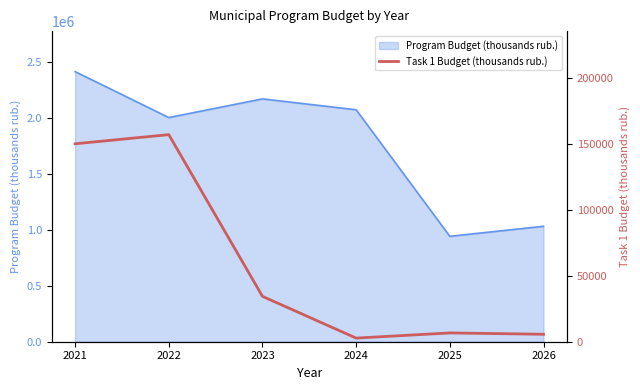

What is the maximum value for Program Budget (thousands rub.)?

2416571.9